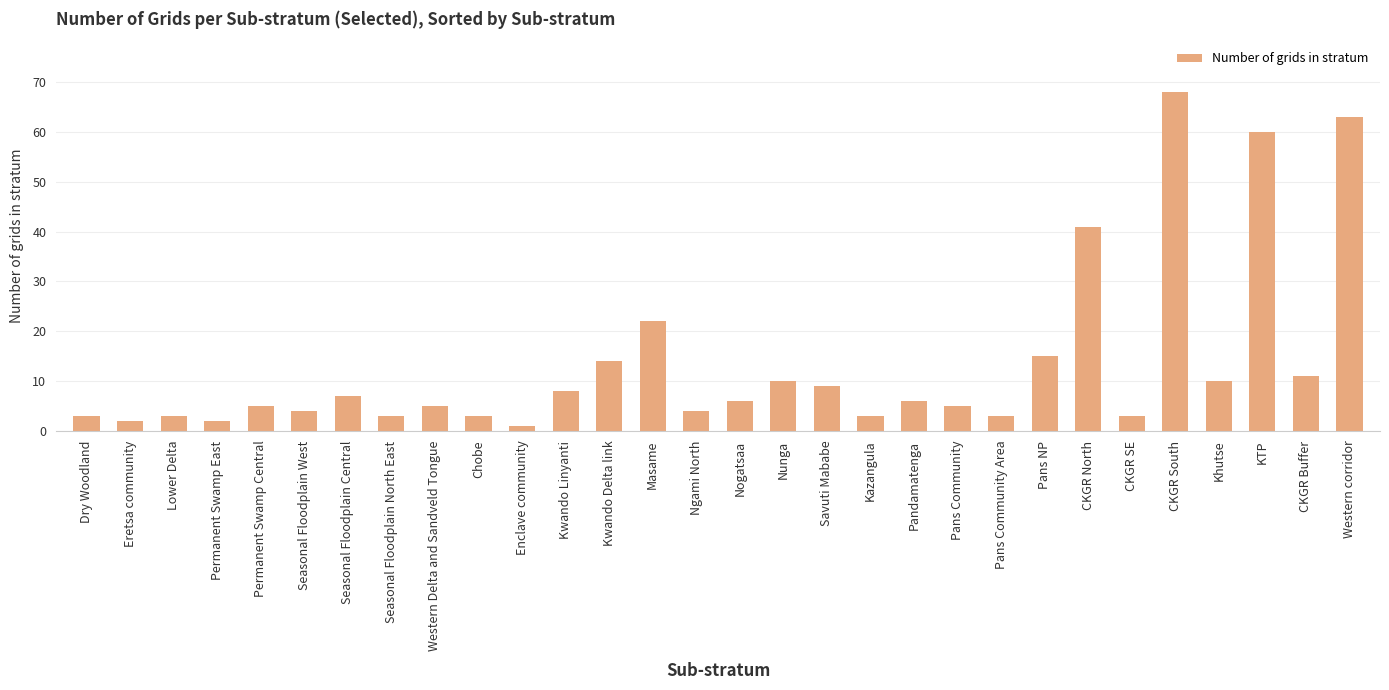

How many values are below 6?

15